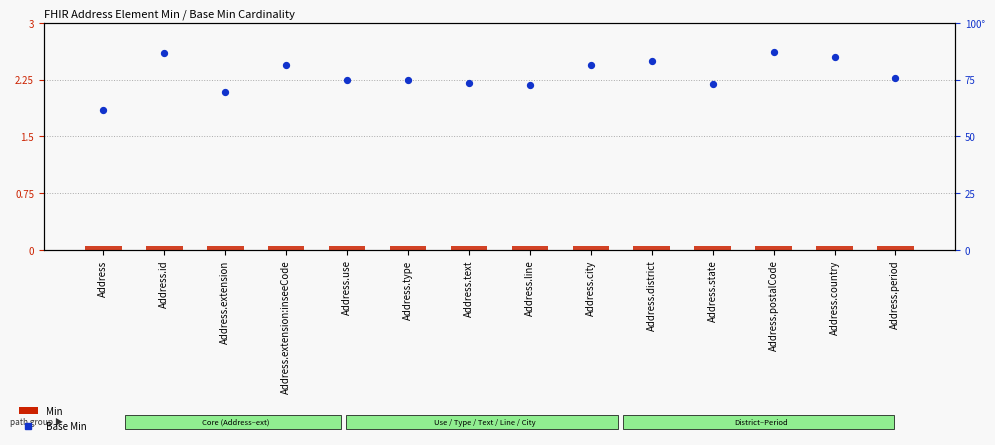

At which category is the sum across all series the highest?

Address.postalCode